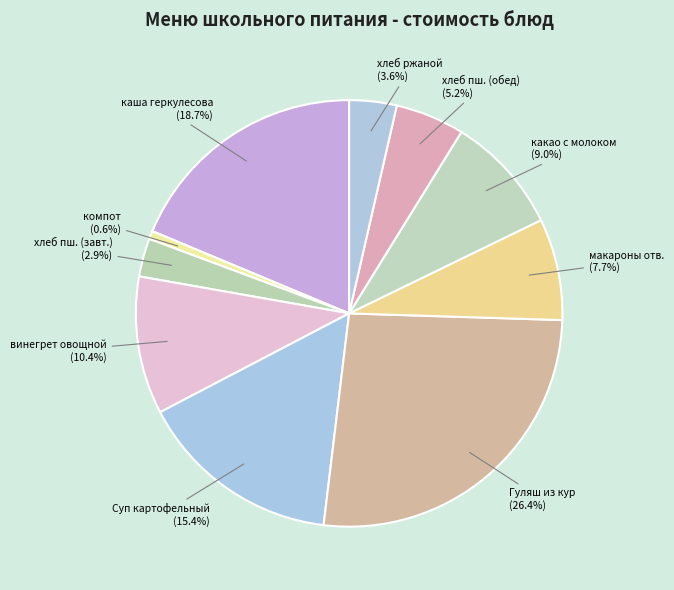

Which slice is the largest?

Гуляш из кур